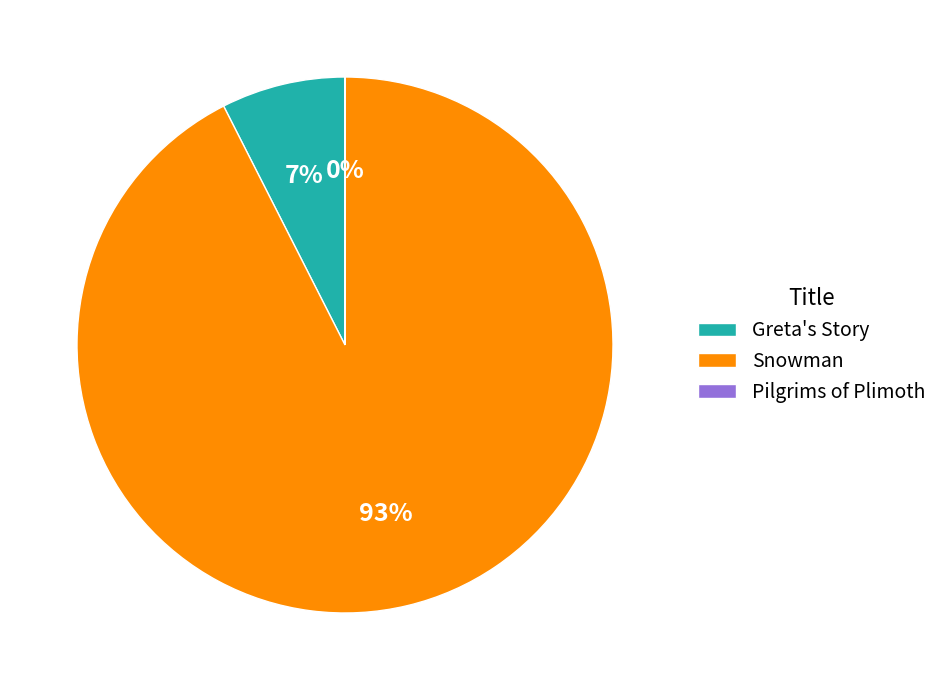

Is Greta's Story the majority of the pie?

No